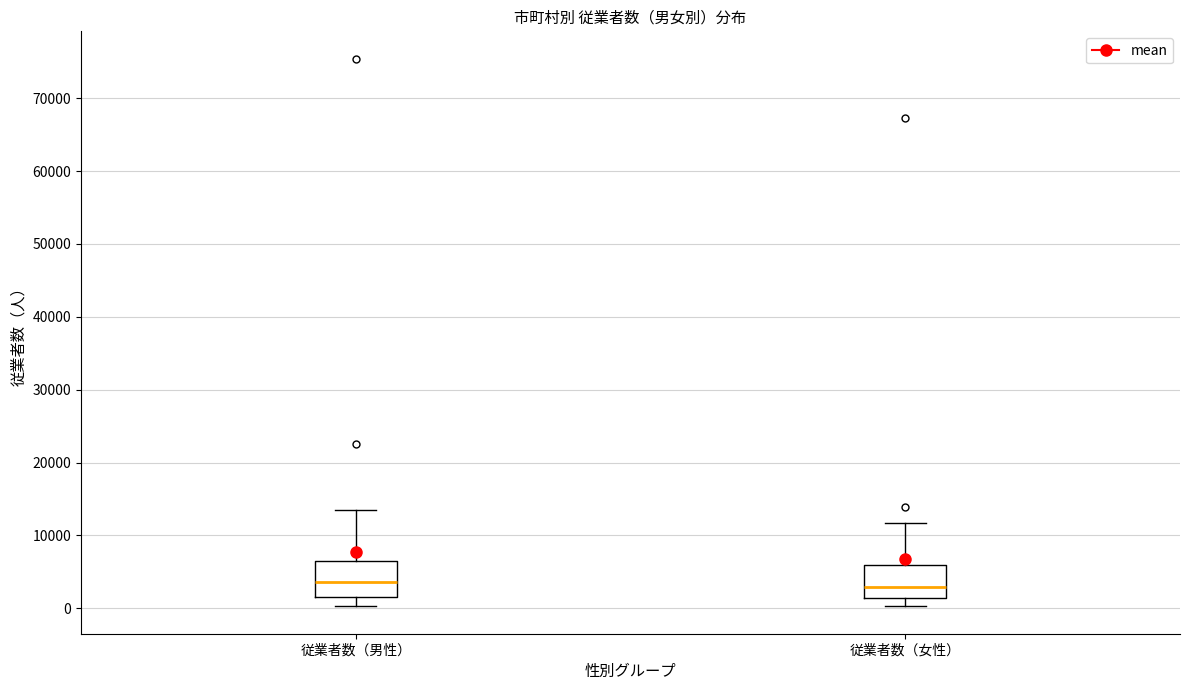

Where is the lower edge of the box for 従業者数（女性） on the y-axis? The values are not printed on the chart, so give them approximately, as read against the axis.

1000